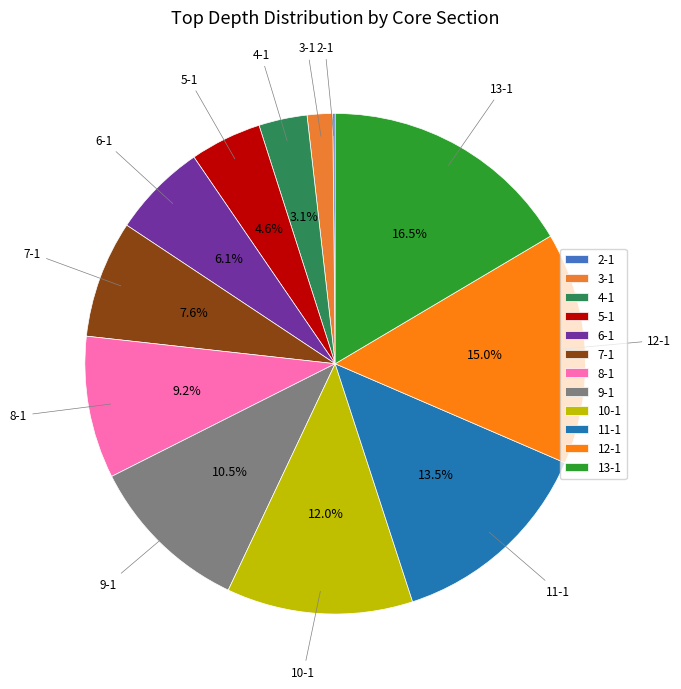

Does 6-1 account for over 50% of the chart?

No